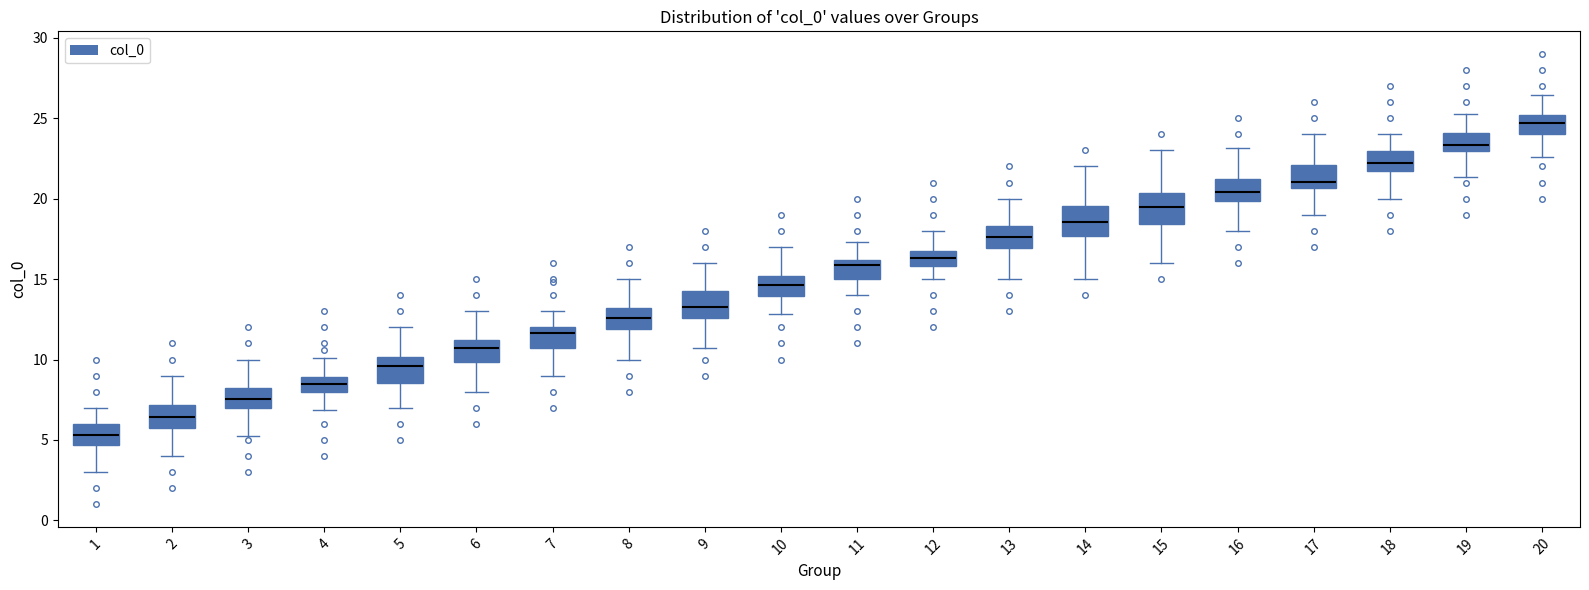

Reading left to right, read every box against the y-axis: the position of its median line, the range the box covers, and the ends of its whiskers. The values are not printed on the chart, so give them approximately, as read against the axis.

1: median 5.5, box 4.5 to 6.0, whiskers 3.0 to 7.0
2: median 6.5, box 5.5 to 7.0, whiskers 4.0 to 9.0
3: median 7.5, box 7.0 to 8.0, whiskers 5.0 to 10.0
4: median 8.5, box 8.0 to 9.0, whiskers 7.0 to 10.0
5: median 9.5, box 8.5 to 10.0, whiskers 7.0 to 12.0
6: median 10.5, box 10.0 to 11.0, whiskers 8.0 to 13.0
7: median 11.5, box 10.5 to 12.0, whiskers 9.0 to 13.0
8: median 12.5, box 12.0 to 13.0, whiskers 10.0 to 15.0
9: median 13.0, box 12.5 to 14.5, whiskers 10.5 to 16.0
10: median 14.5, box 14.0 to 15.0, whiskers 13.0 to 17.0
11: median 16.0 (just below the box's upper edge), box 15.0 to 16.0, whiskers 14.0 to 17.5
12: median 16.5, box 16.0 to 17.0, whiskers 15.0 to 18.0
13: median 17.5, box 17.0 to 18.5, whiskers 15.0 to 20.0
14: median 18.5, box 17.5 to 19.5, whiskers 15.0 to 22.0
15: median 19.5, box 18.5 to 20.5, whiskers 16.0 to 23.0
16: median 20.5, box 20.0 to 21.0, whiskers 18.0 to 23.0
17: median 21.0, box 20.5 to 22.0, whiskers 19.0 to 24.0
18: median 22.0, box 21.5 to 23.0, whiskers 20.0 to 24.0
19: median 23.5, box 23.0 to 24.0, whiskers 21.5 to 25.5
20: median 24.5, box 24.0 to 25.0, whiskers 22.5 to 26.5